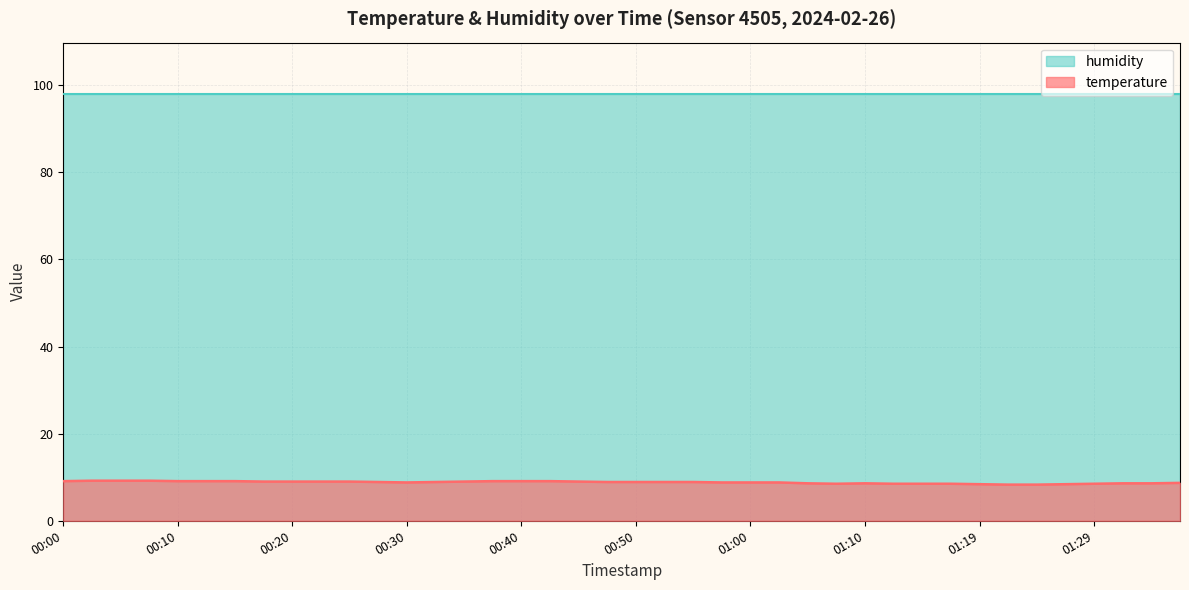

Rank the categories by value from lowest to highest.

01:22, 01:24, 01:19, 01:27, 01:07, 01:12, 01:14, 01:17, 01:29, 01:05, 01:10, 01:32, 01:34, 01:37, 00:30, 00:57, 01:00, 01:02, 00:27, 00:32, 00:47, 00:50, 00:52, 00:55, 00:18, 00:20, 00:22, 00:25, 00:35, 00:45, 00:00, 00:10, 00:13, 00:15, 00:37, 00:40, 00:42, 00:03, 00:05, 00:08